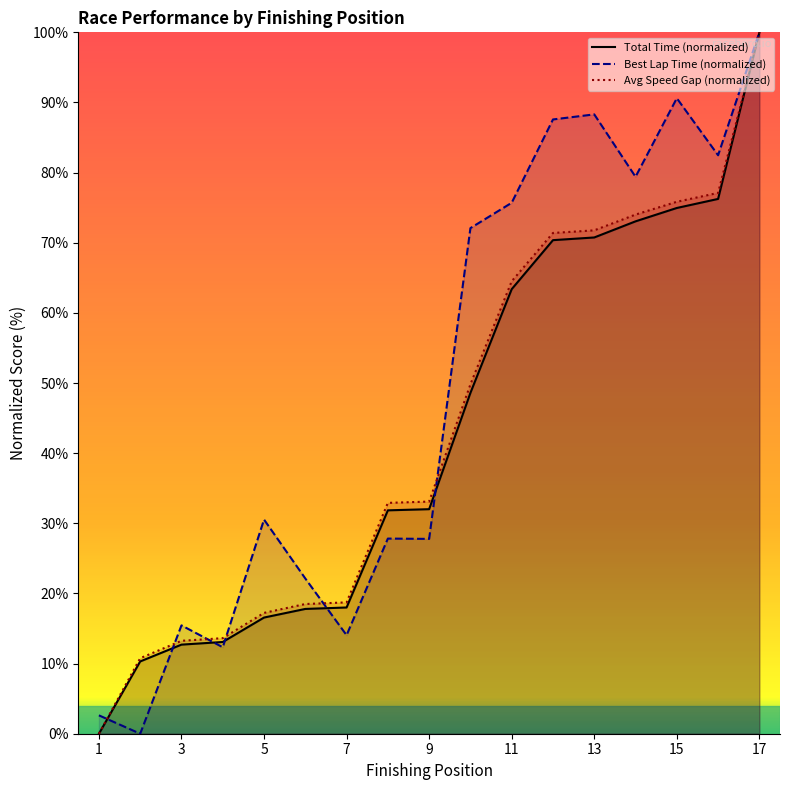

What is the spread (max minus min) of values at 15?

15.6